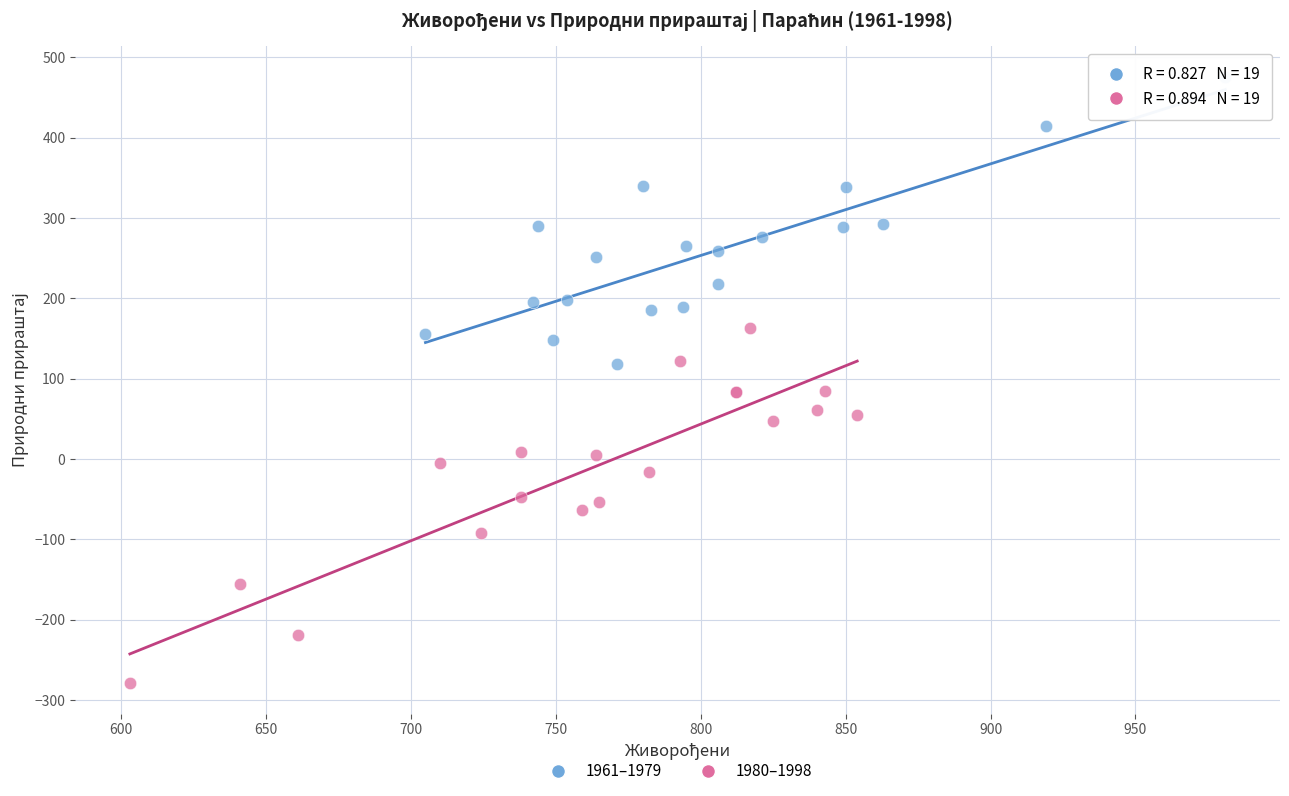

Which series reaches the maximum Y coordinate?

1961–1979